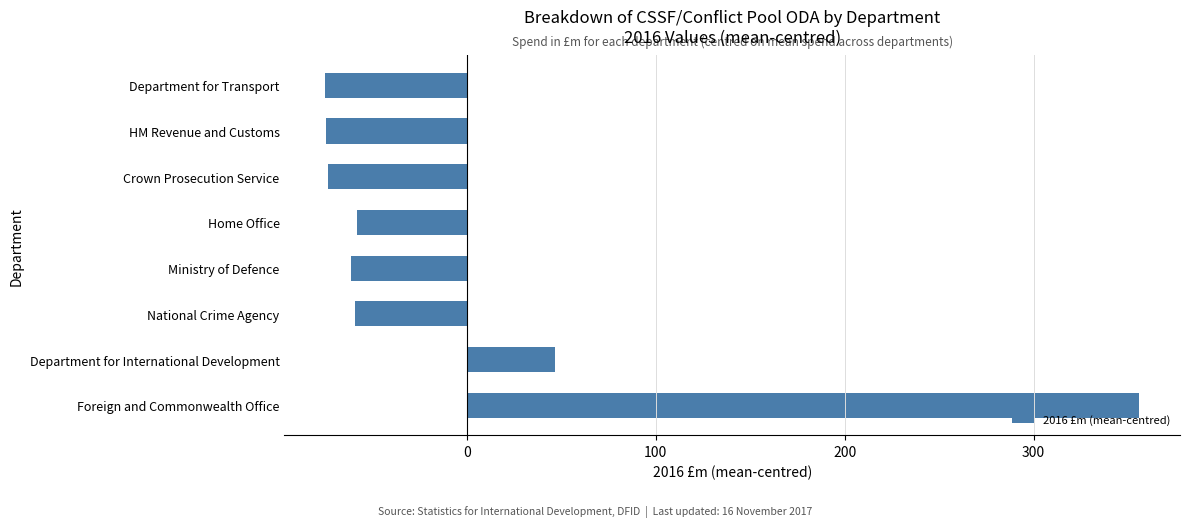

Where is the data nearest to the value 140?

Department for International Development